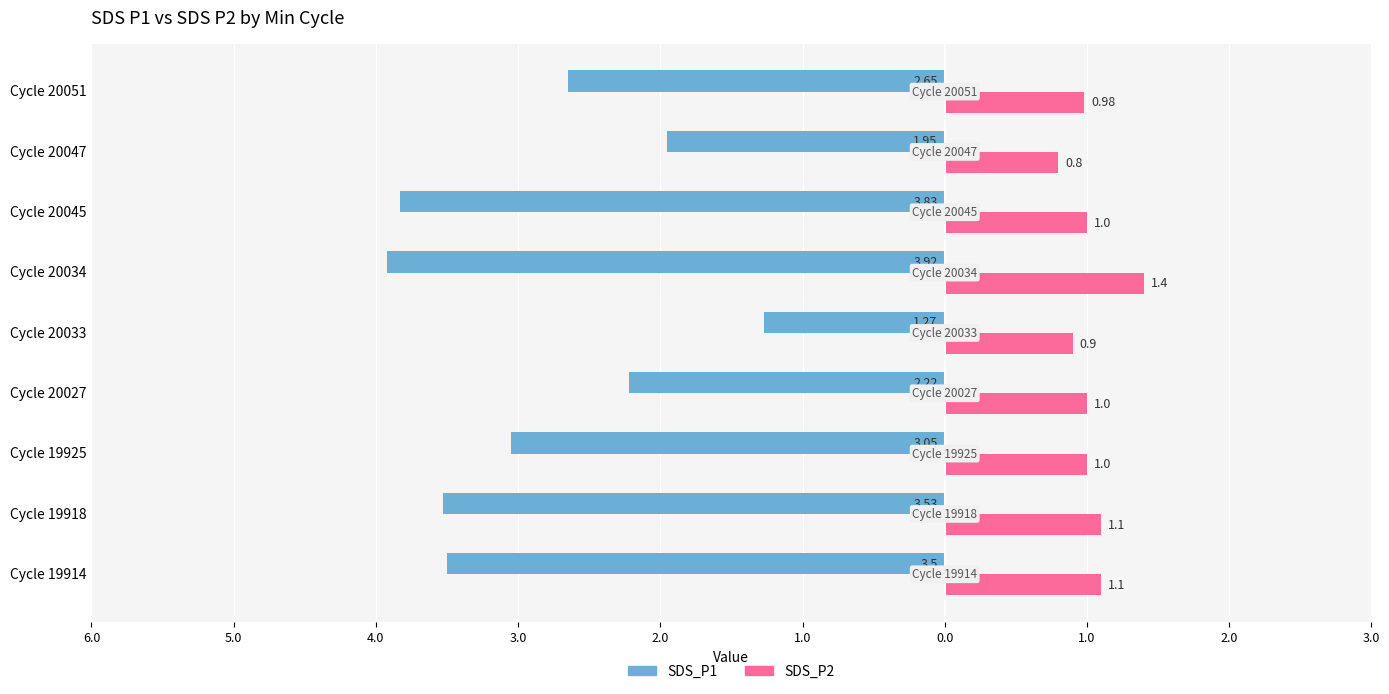

What are all the series names shown in the legend?

SDS_P1, SDS_P2